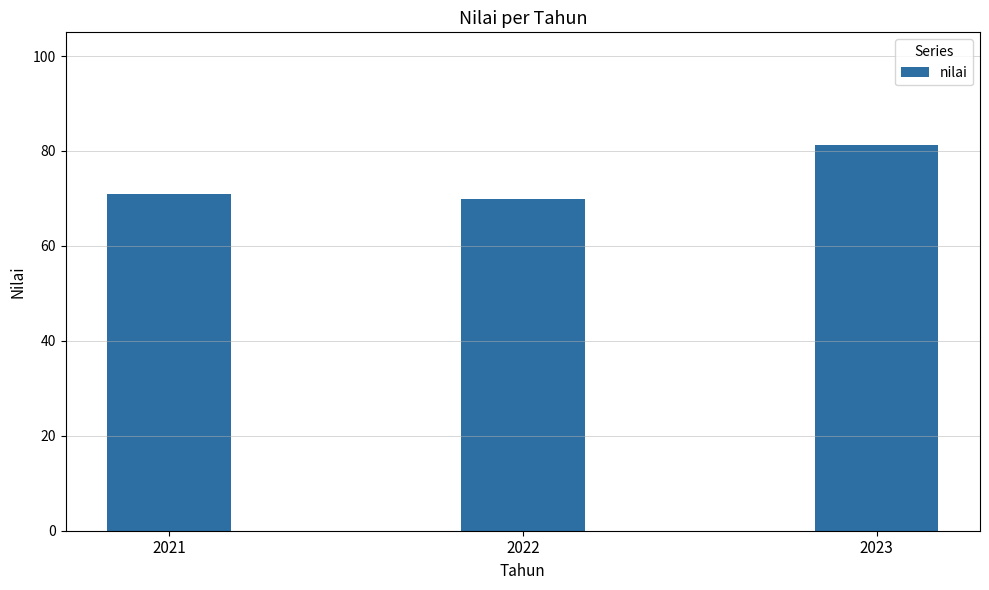

How many distinct data groups are displayed?

1